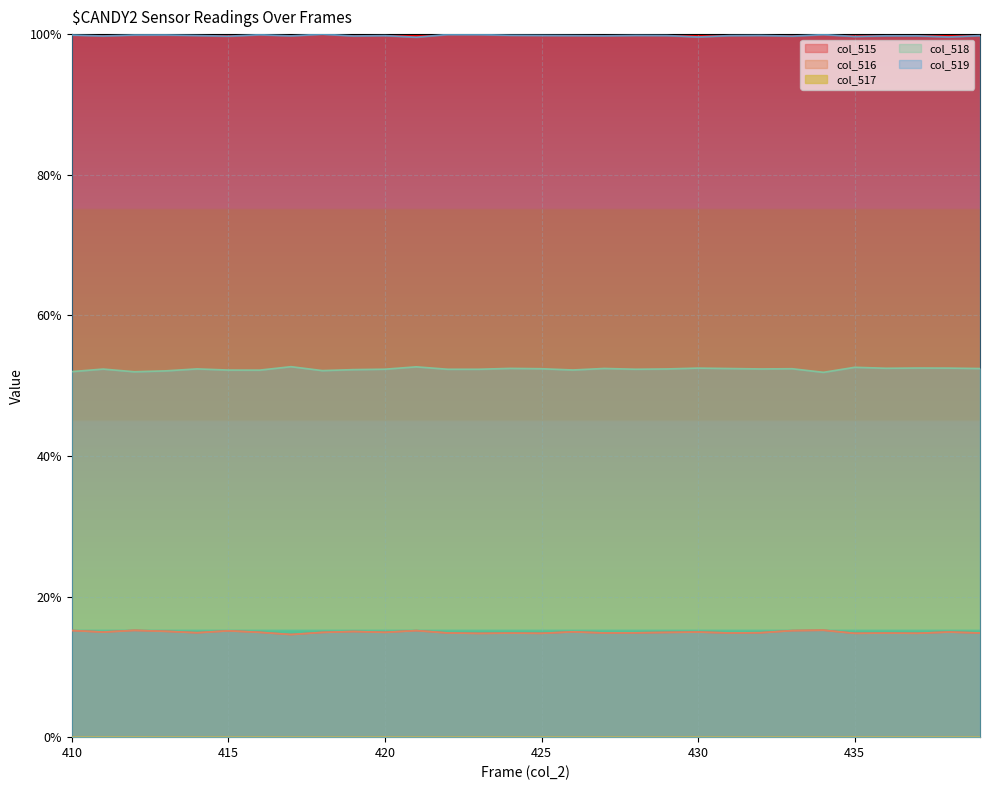

Does the chart display data point markers on the line(s)?

No